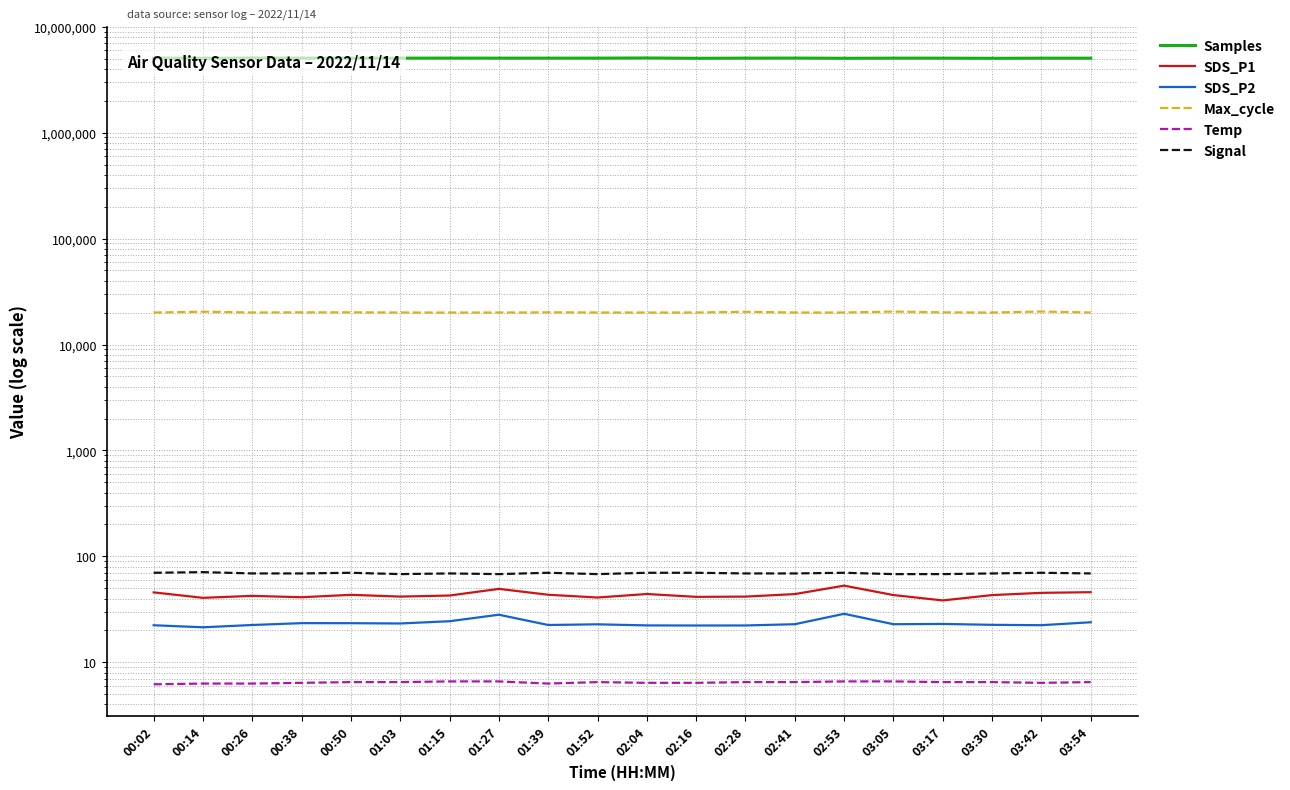

What is the label of the 10th point from the left?

01:52